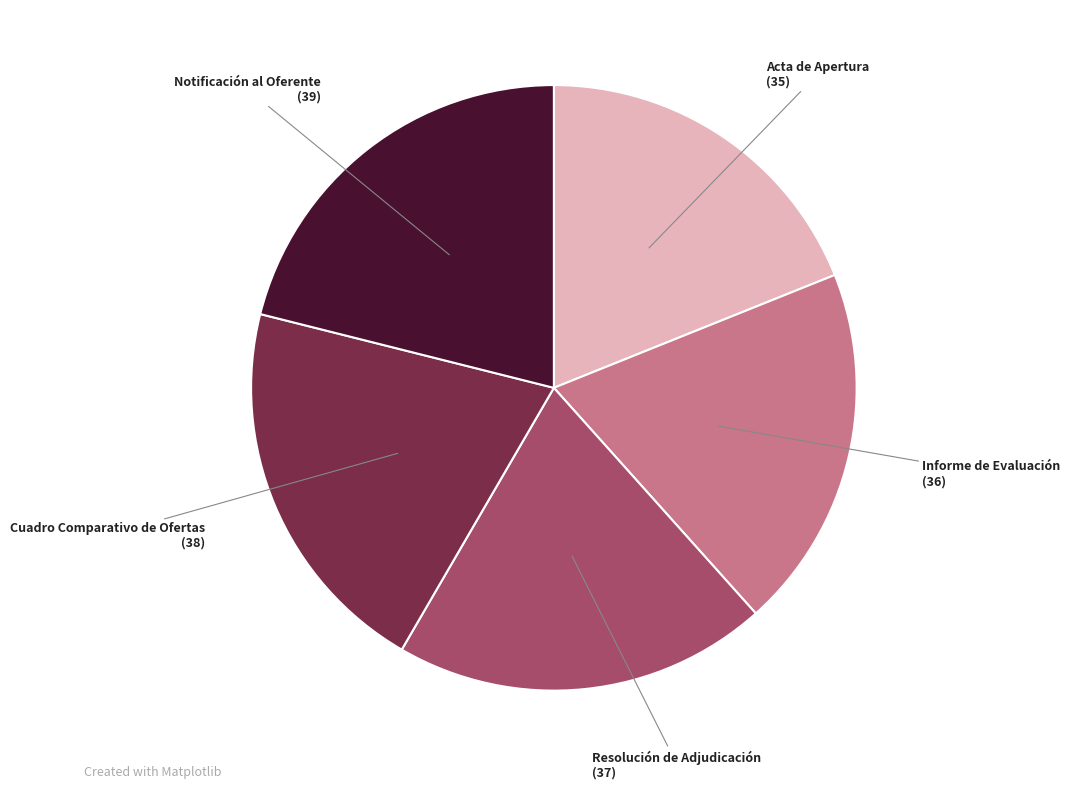

Do Notificación al Oferente and Cuadro Comparativo de Ofertas together represent more than half of the pie?

No